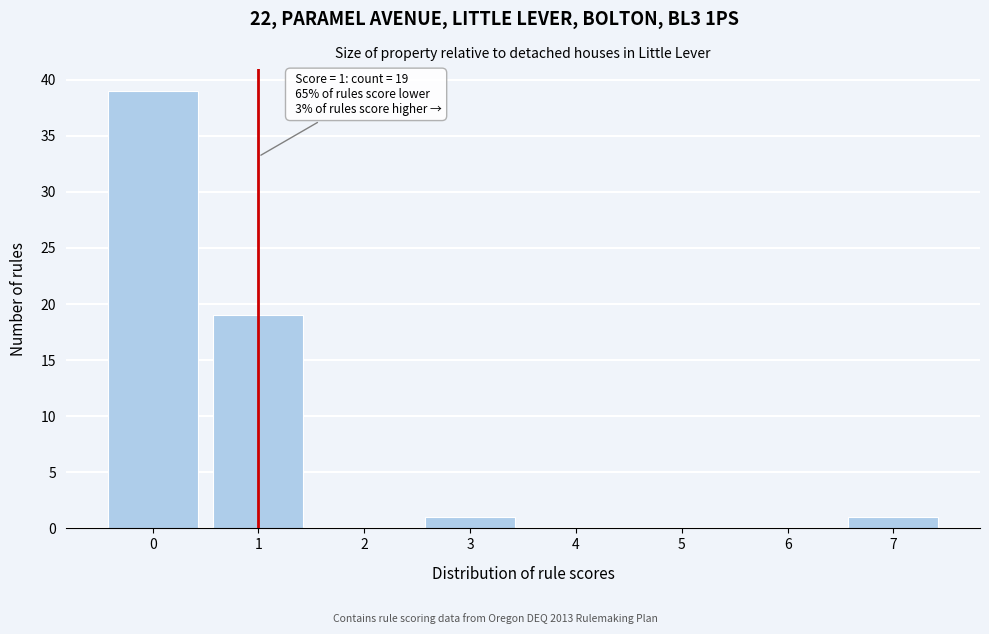

Over which range of the x-axis is the bar tallest?

-0.5 to 0.5